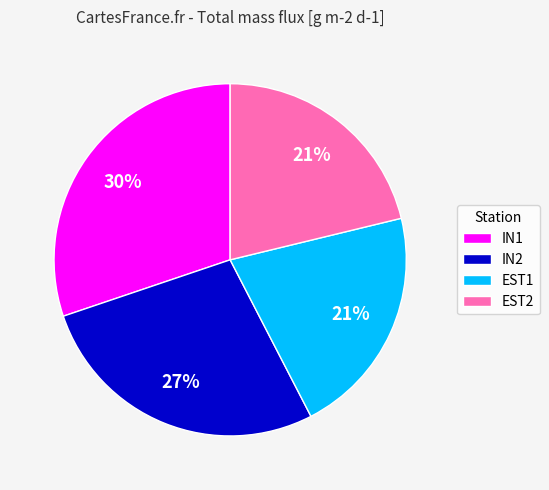

Which slice is the largest?

IN1